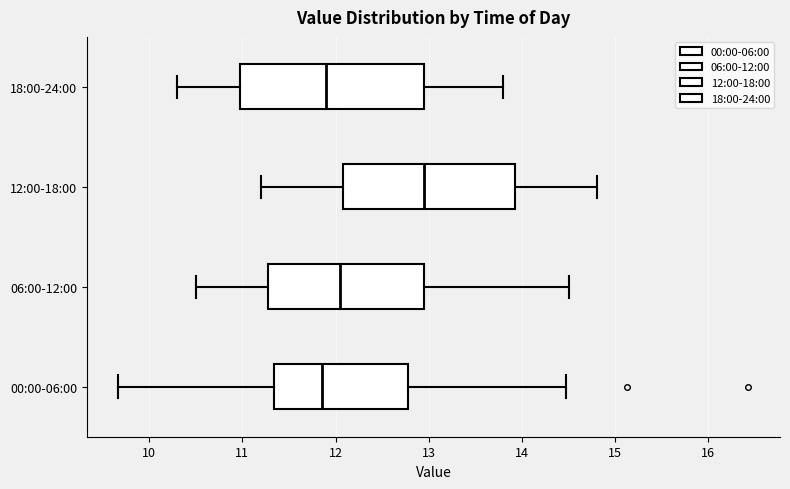

Which box is the widest, from its left edge to its right edge?

18:00-24:00